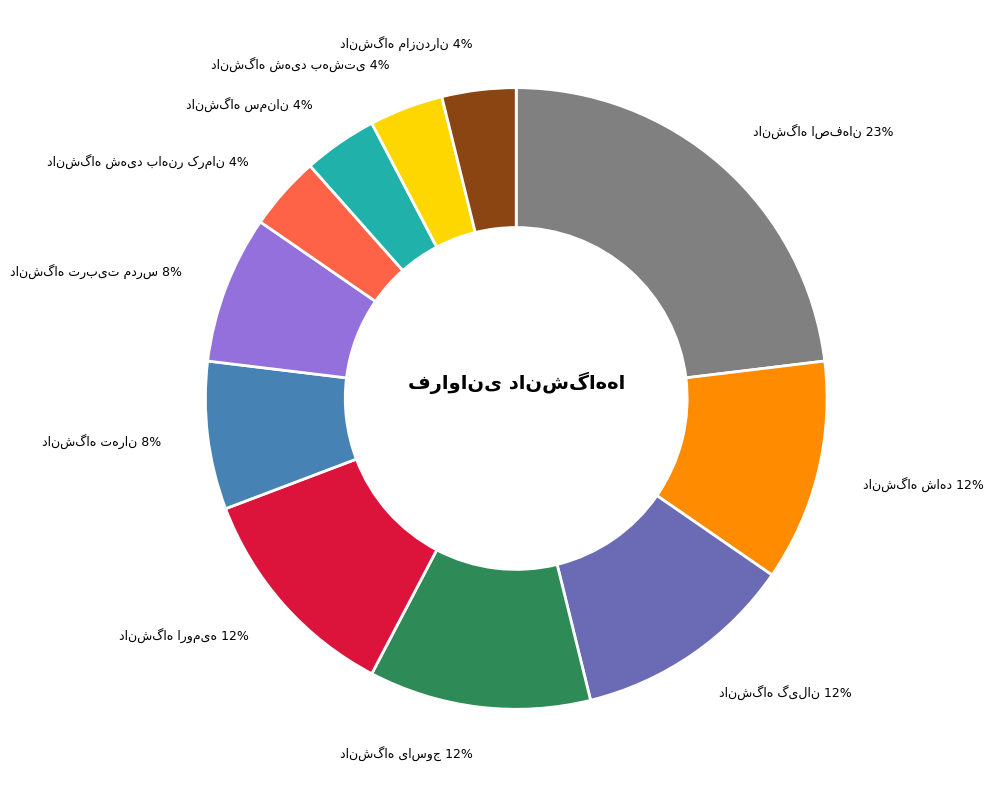

Does any single category account for the majority?

No